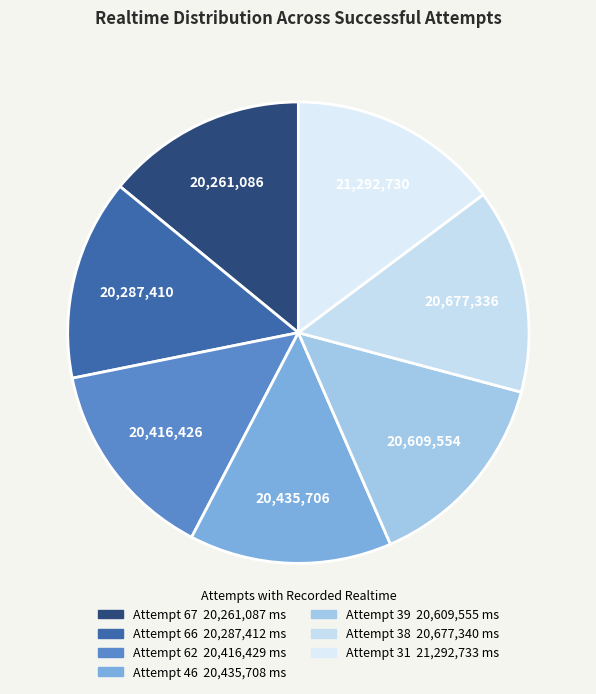

How many segments does this pie chart have?

7